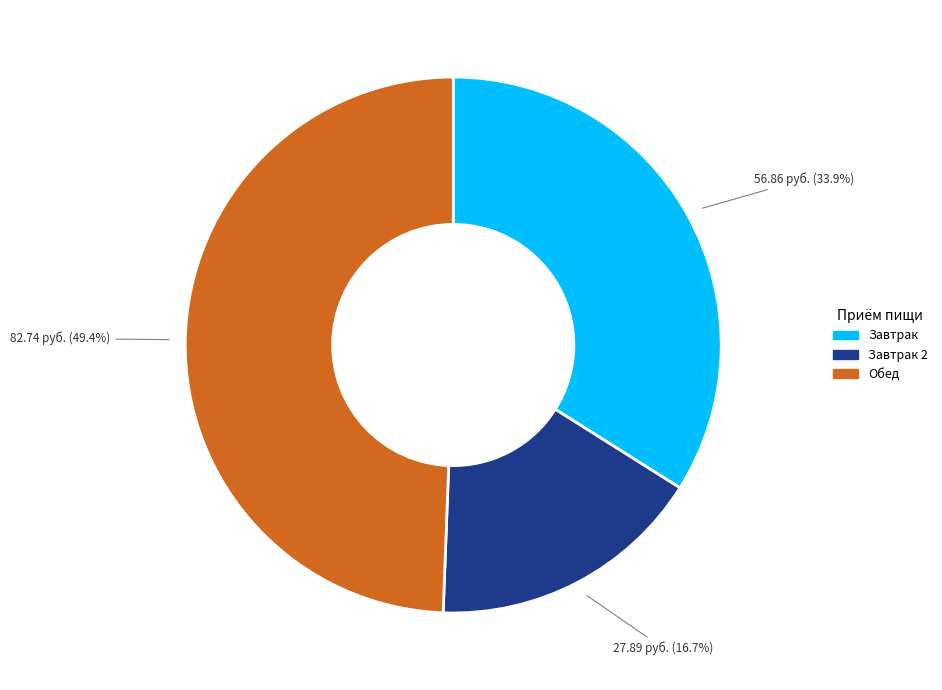

Between Завтрак 2 and Завтрак, which is larger?

Завтрак